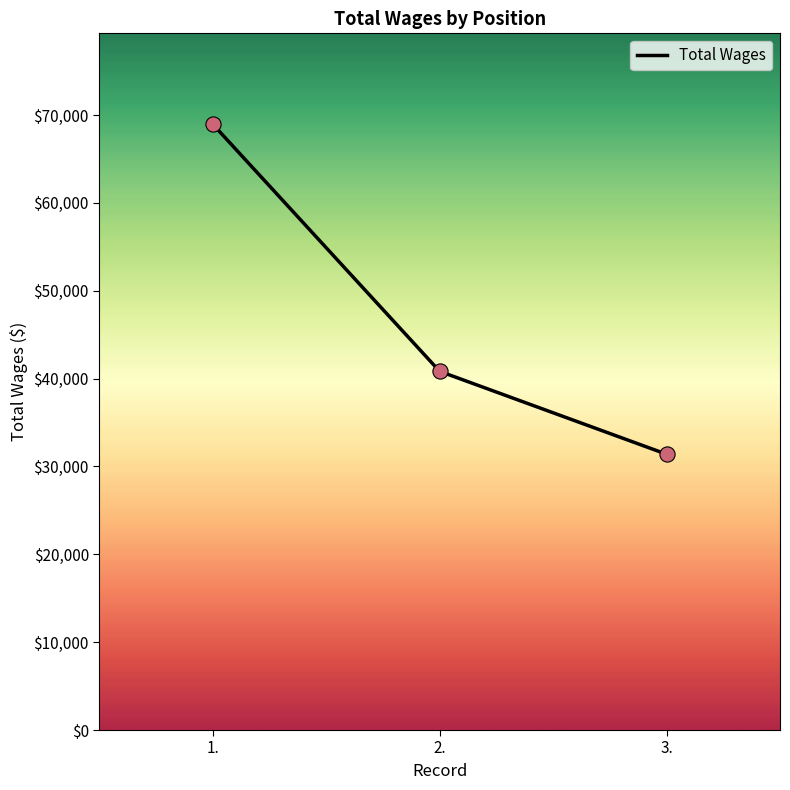

What is the ratio of the value at 2. to the value at 1.?

0.6